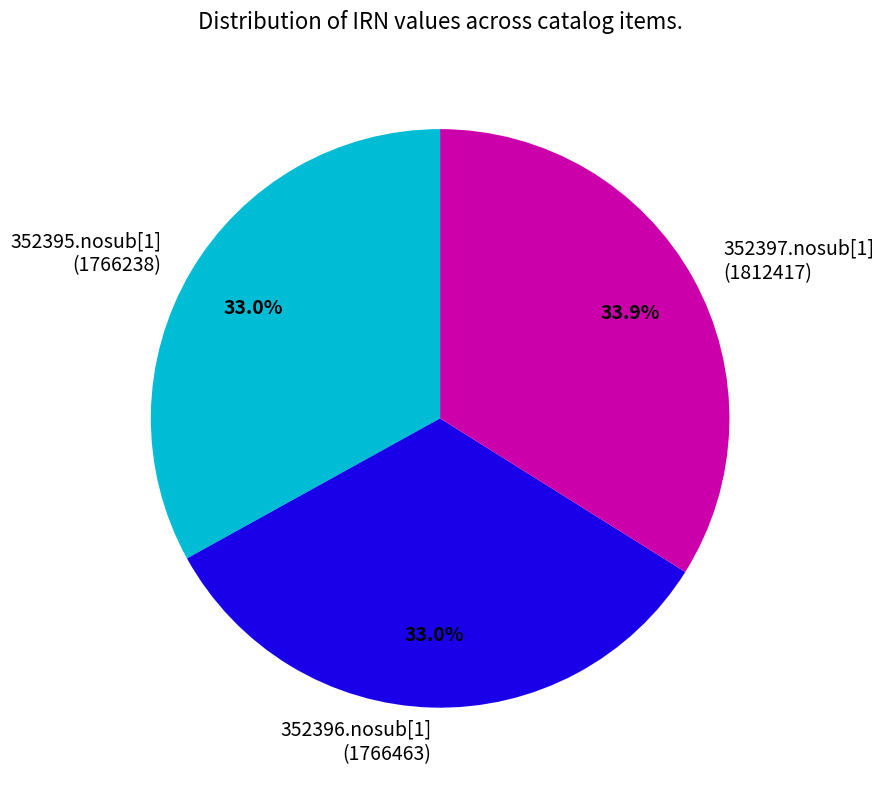

Does any single category account for the majority?

No